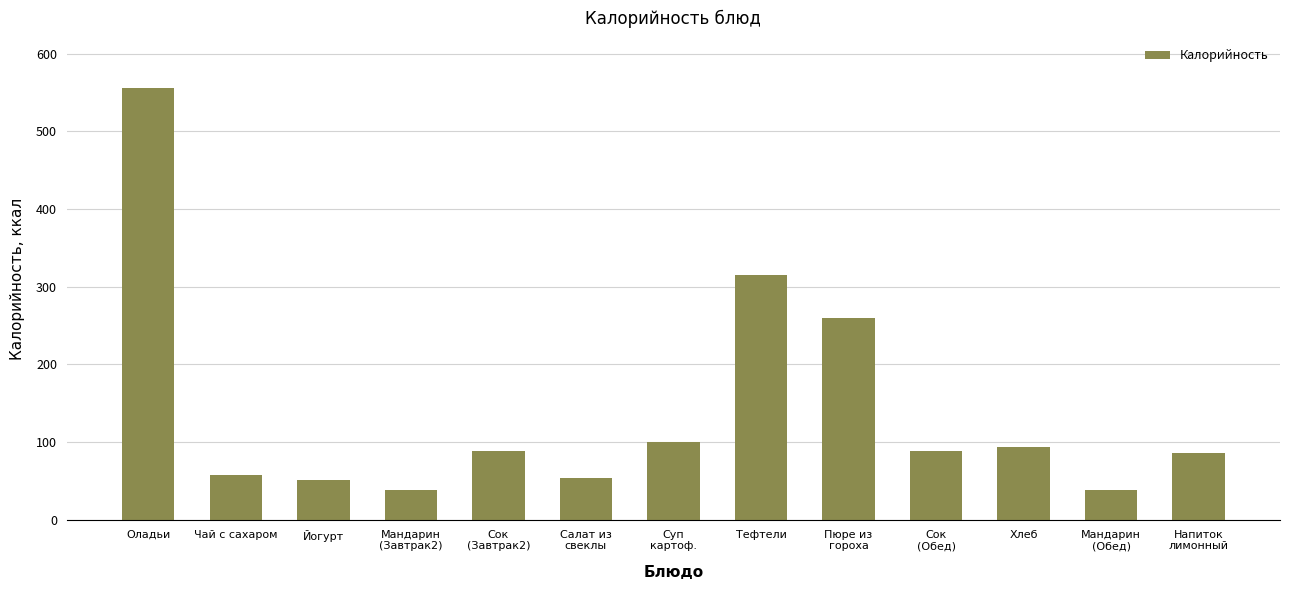

Read the value at Мандарин
(Завтрак2).

38.0